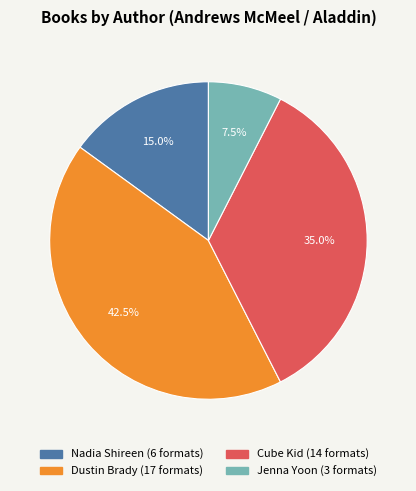

What percentage is the Nadia Shireen slice, to the nearest percent?

15%